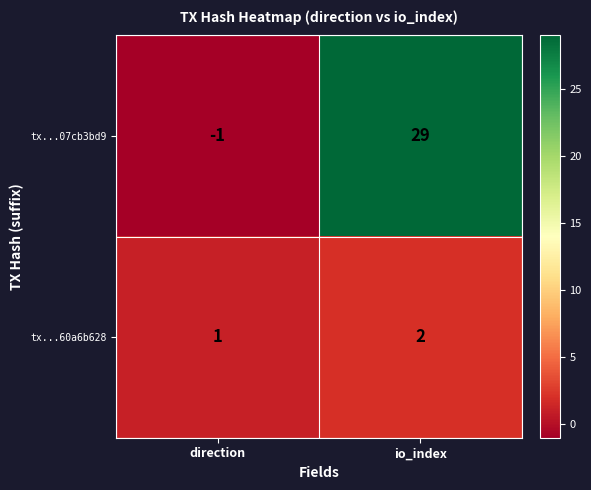

Where is tx...07cb3bd9 nearest to the value 14?

direction